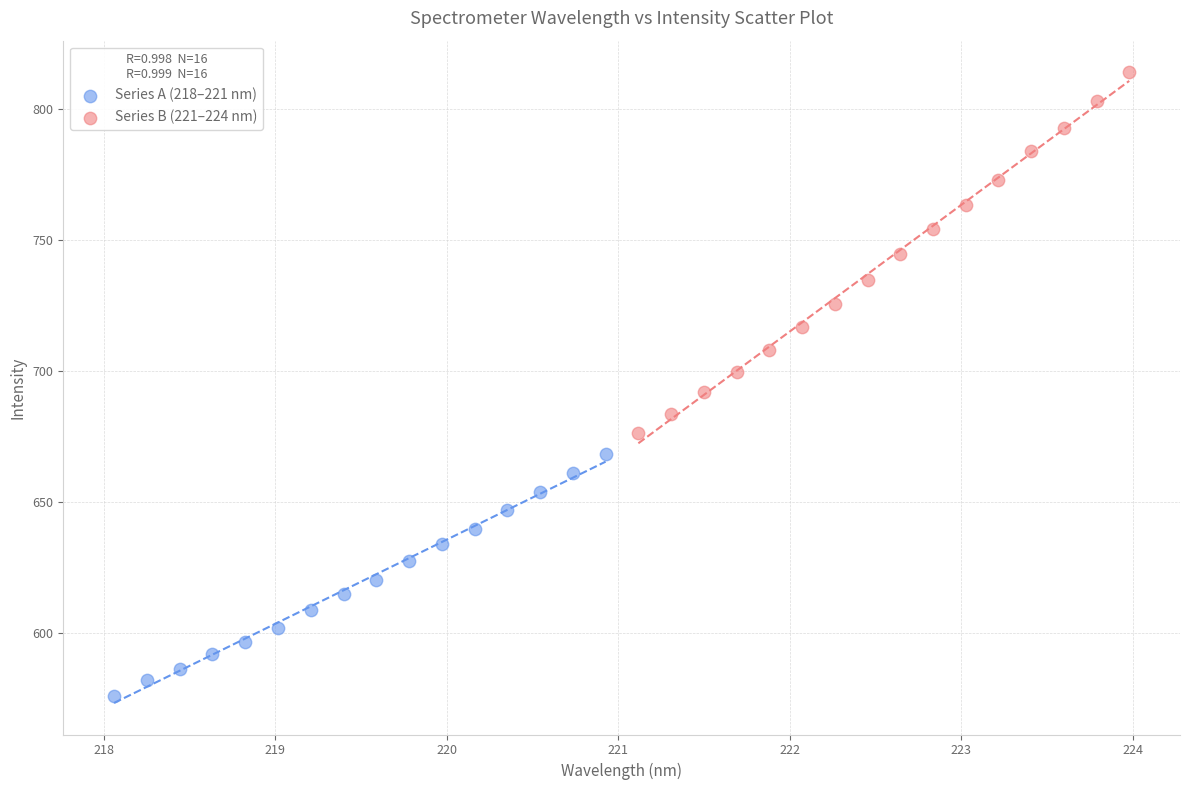

Which series reaches the minimum Y coordinate?

Series A (218–221 nm)